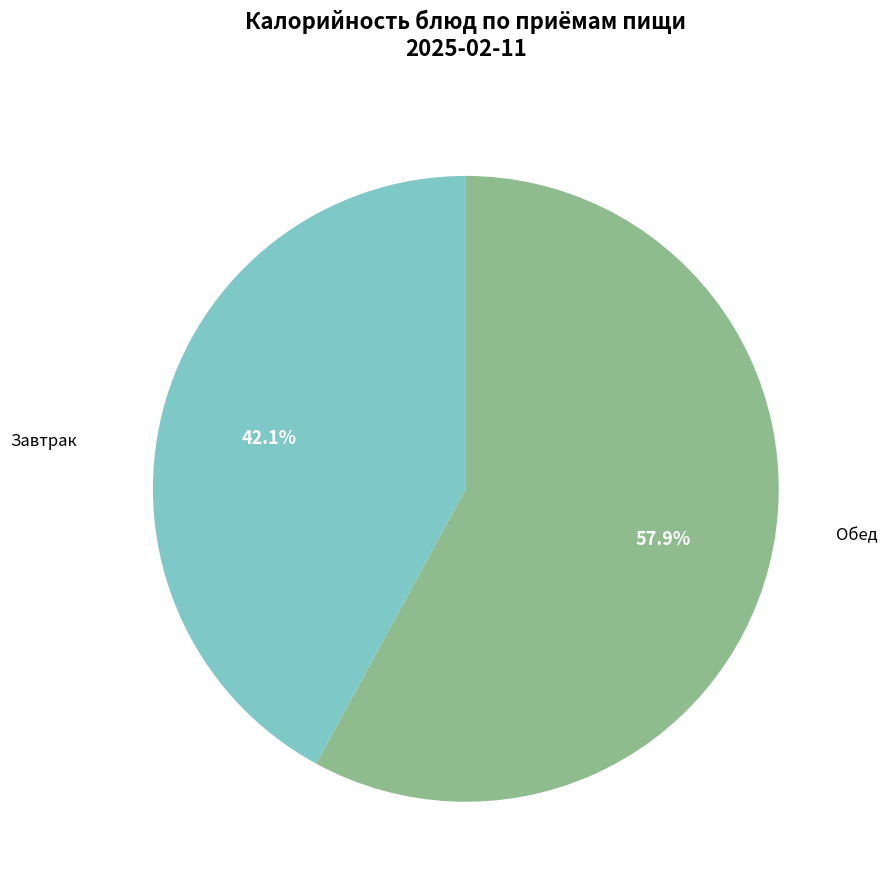

Combined, do Обед and Завтрак account for over 50%?

Yes